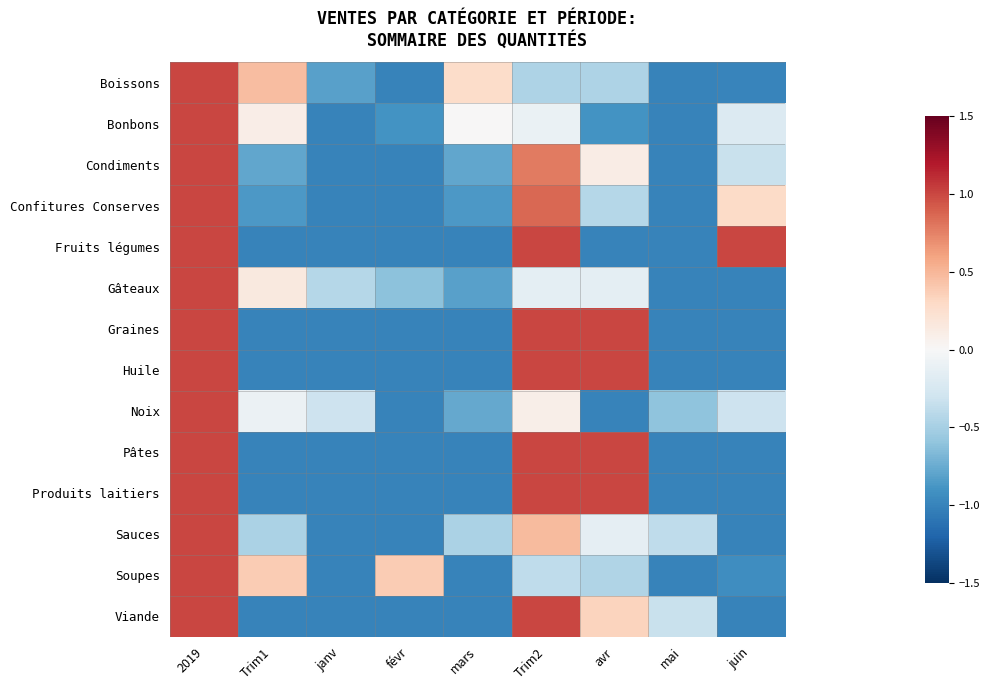

What is the spread (max minus min) of values at févr?

1.4